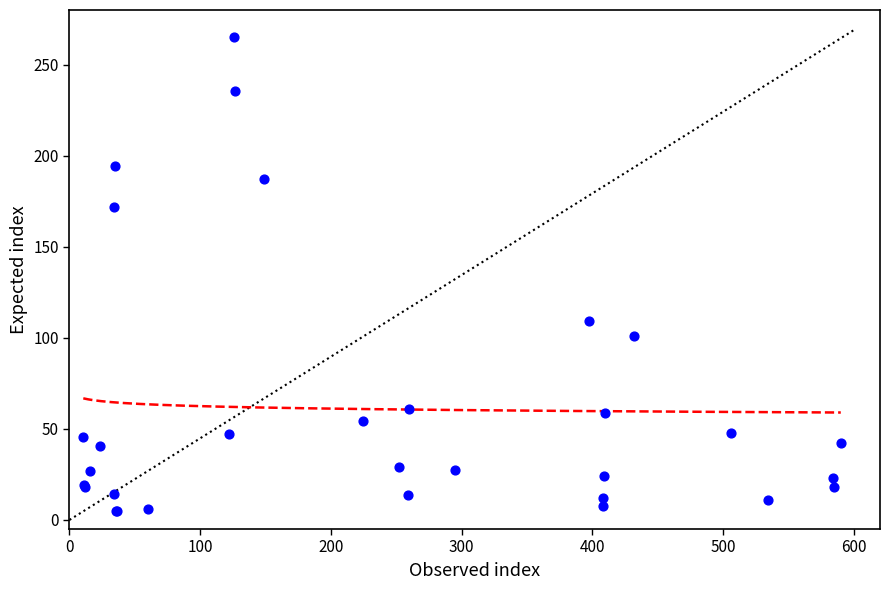

What Y value in the scatter plot is closest to 135?

109.3